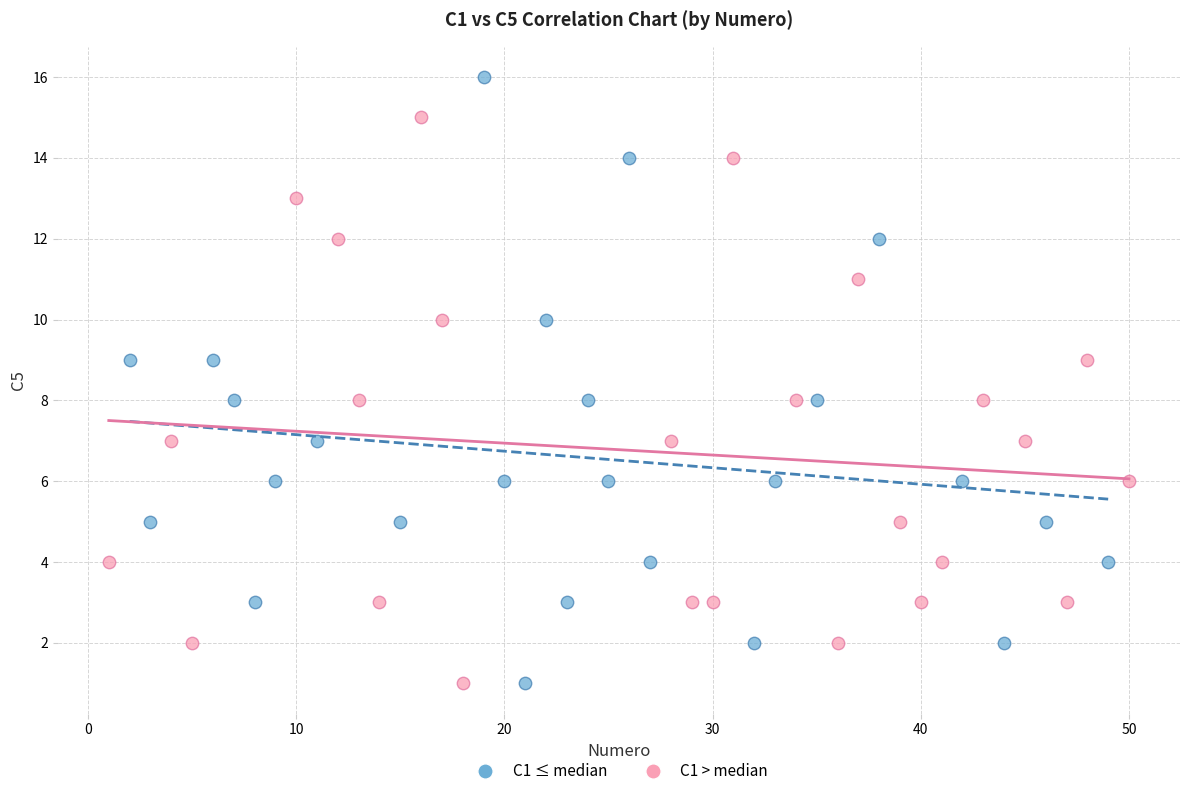

Which series contains the highest Y value?

C1 ≤ median